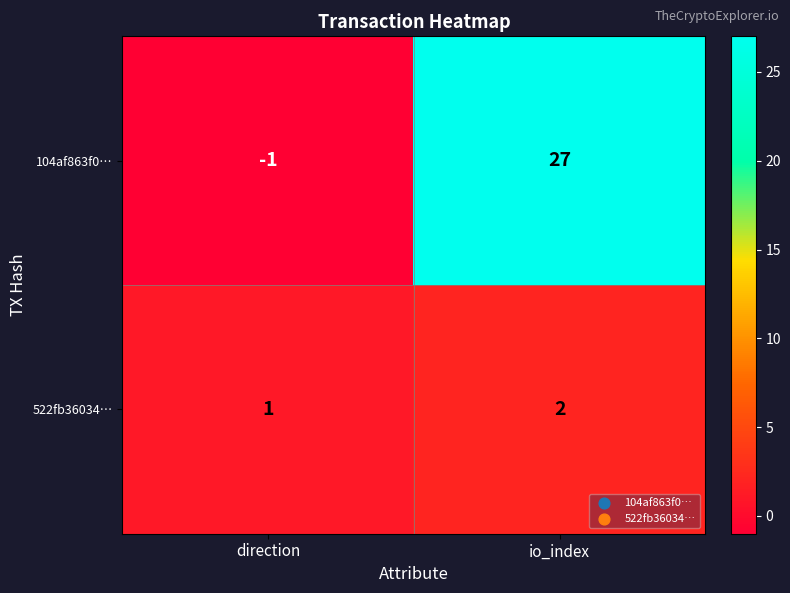

Reading right to left, extract all data points from this chart.

104af863f0…: 27	-1
522fb36034…: 2	1